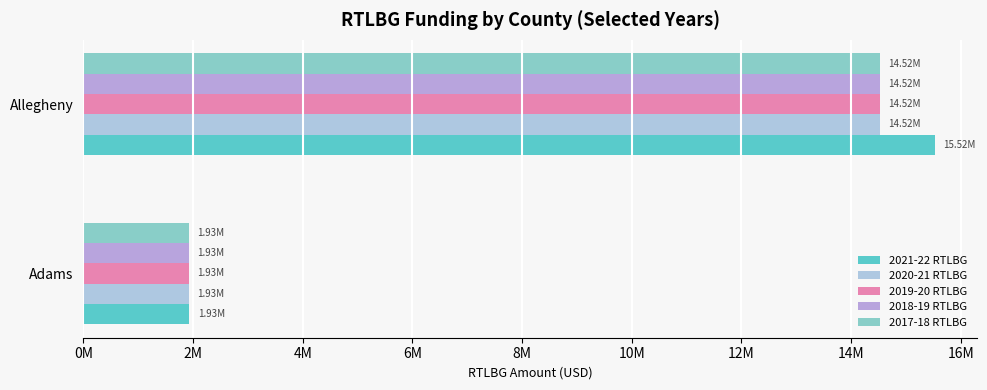

What are all the series names shown in the legend?

2021-22 RTLBG, 2020-21 RTLBG, 2019-20 RTLBG, 2018-19 RTLBG, 2017-18 RTLBG